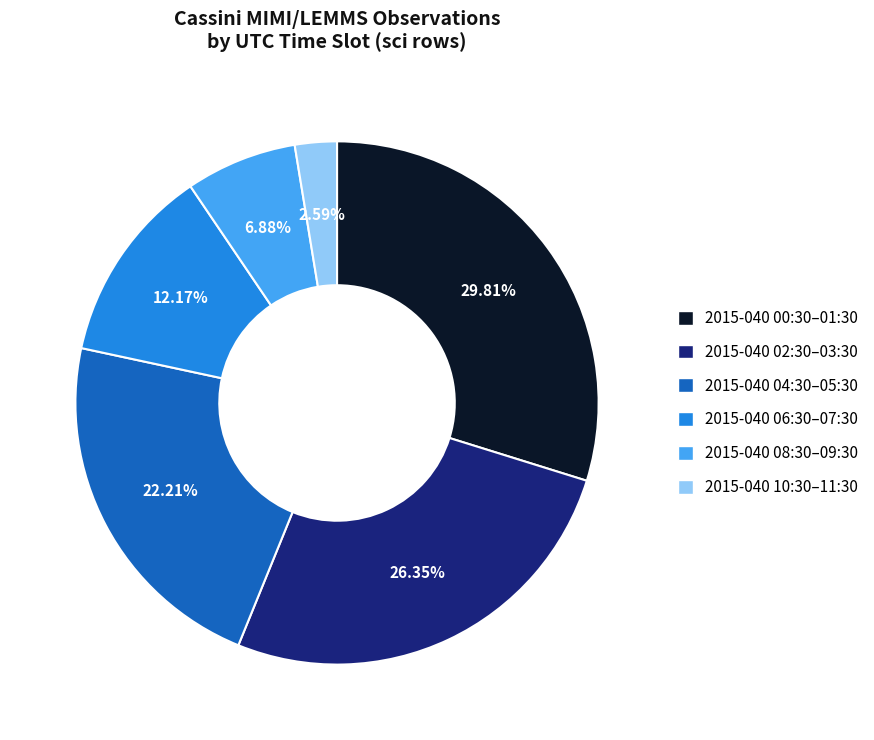

Does any single category account for the majority?

No